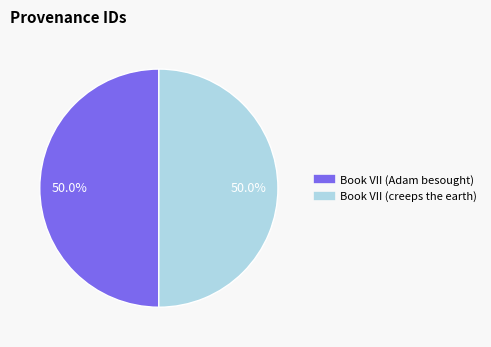

To the nearest percent, what is the combined percentage of Book VII (creeps the earth) and Book VII (Adam besought)?

100%